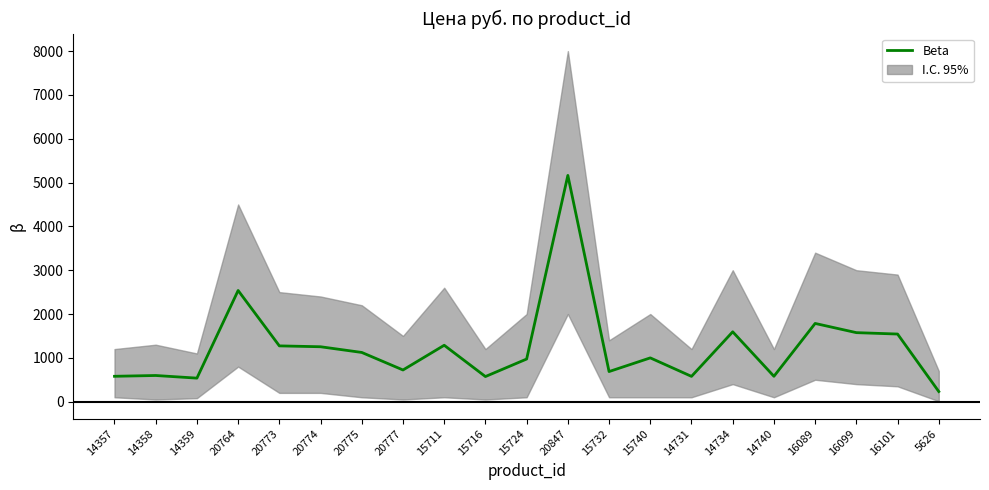

What is the difference between the maximum and minimum values?

4932